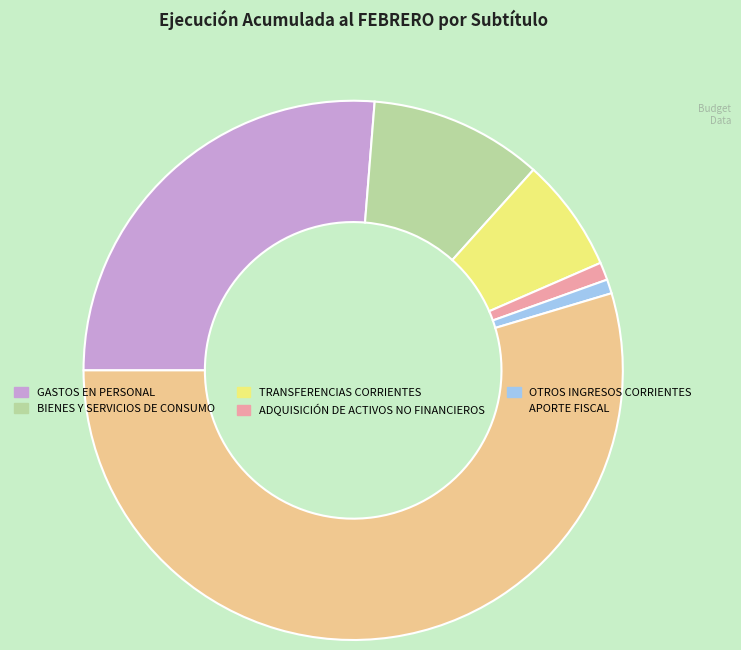

Which has a higher value, APORTE FISCAL or GASTOS EN PERSONAL?

APORTE FISCAL